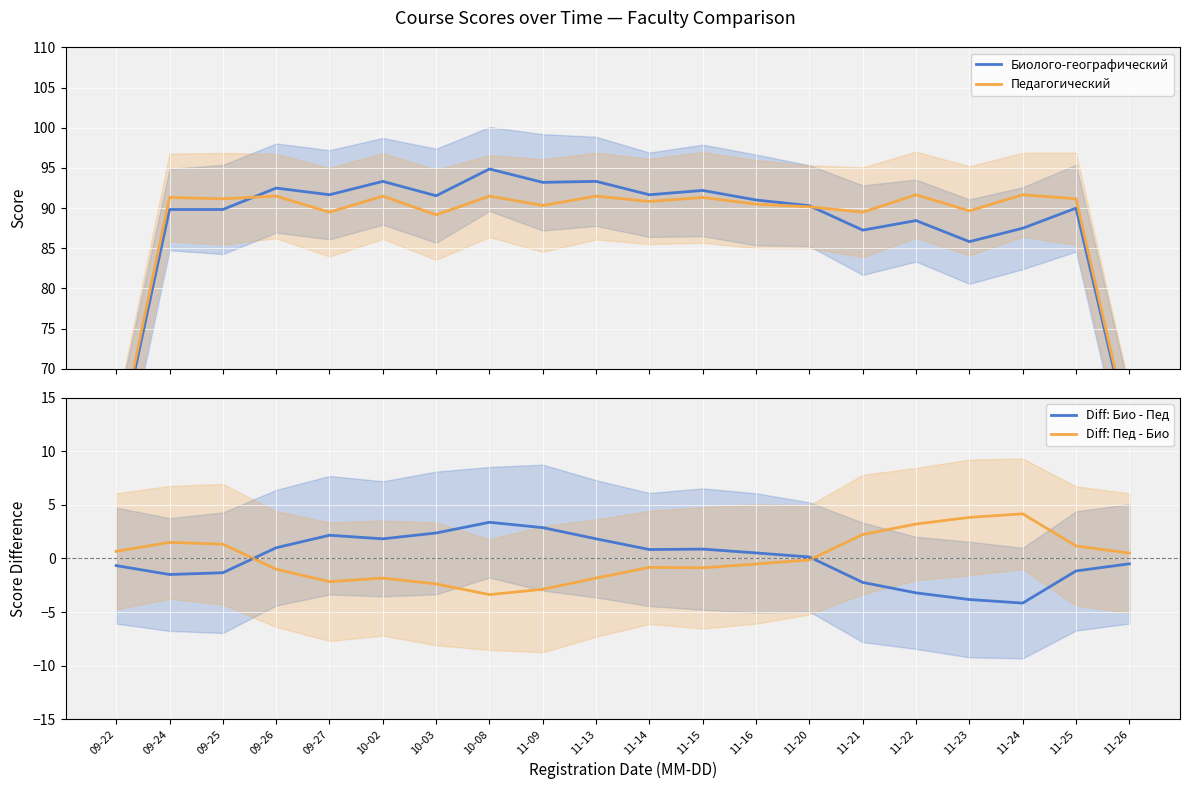

How many values in the Diff: Пед - Био series are below 0?

11